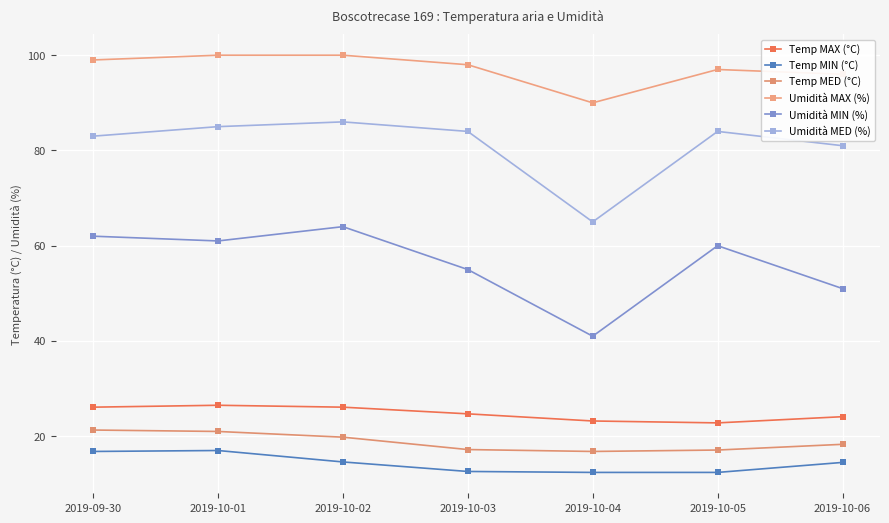

List the series in order of their peak value, highest first.

Umidità MAX (%), Umidità MED (%), Umidità MIN (%), Temp MAX (°C), Temp MED (°C), Temp MIN (°C)